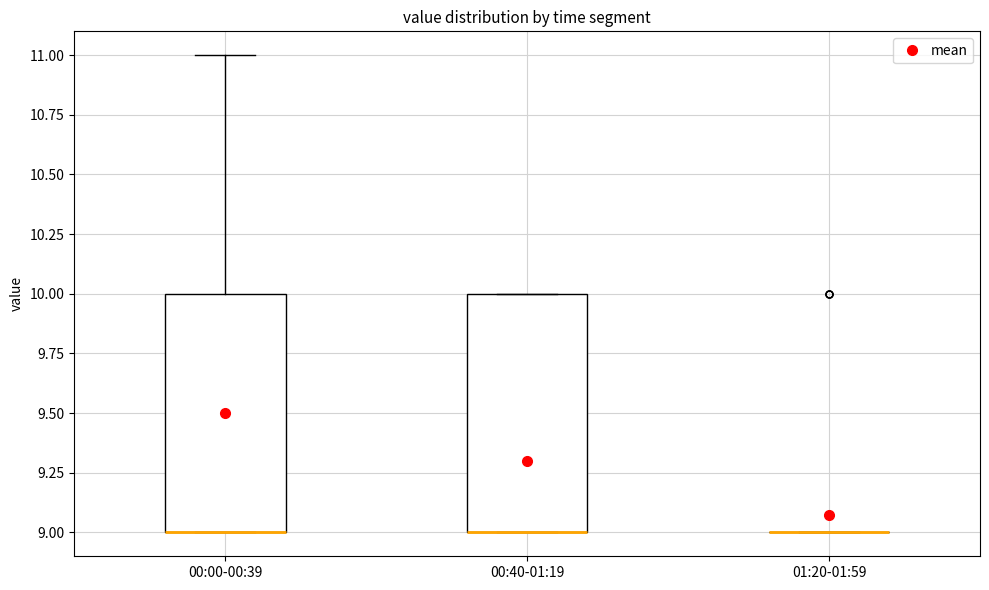

Reading left to right, transcribe this box plot: for each box, give where its median line is, the range the box spans, and where its two whiskers end, as read against the y-axis. The values are not printed on the chart, so give them approximately, as read against the axis.

00:00-00:39: median 9 (drawn on the box's lower edge), box 9 to 10, whiskers 9 to 11
00:40-01:19: median 9 (drawn on the box's lower edge), box 9 to 10, whiskers 9 to 10
01:20-01:59: box collapsed to a line at 9, whiskers 9 to 9